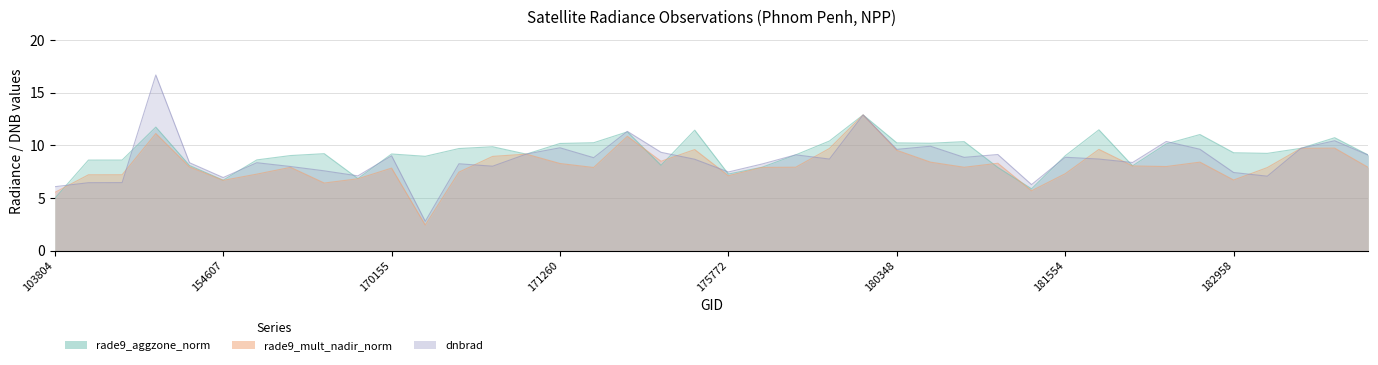

Reading left to right, extract all data points from this chart.

dnbrad: 6.1	6.5	6.5	16.7	8.3	6.9	8.3	8.0	7.6	7.1	9.0	2.8	8.2	8.0	9.2	9.8	8.8	11.3	9.3	8.7	7.5	8.2	9.1	8.7	12.9	9.6	9.9	8.9	9.1	6.3	8.9	8.7	8.4	10.4	9.6	7.4	7.1	9.7	10.4	9.1
rade9_mult_nadir_norm: 5.5	7.2	7.2	11.1	8.0	6.7	7.3	7.9	6.4	6.8	7.8	2.4	7.5	9.0	9.2	8.3	7.9	10.9	8.5	9.6	7.1	7.9	7.9	9.7	12.9	9.5	8.4	7.9	8.3	5.7	7.3	9.6	8.0	8.0	8.4	6.7	7.9	9.7	9.7	7.9
rade9_aggzone_norm: 5.0	8.6	8.6	11.7	8.1	6.7	8.6	9.0	9.2	6.8	9.2	9.0	9.7	9.9	9.2	10.2	10.3	11.3	8.1	11.4	7.3	7.9	9.1	10.4	12.9	10.2	10.2	10.4	7.9	5.9	9.0	11.5	8.1	10.1	11.0	9.3	9.2	9.7	10.7	9.1